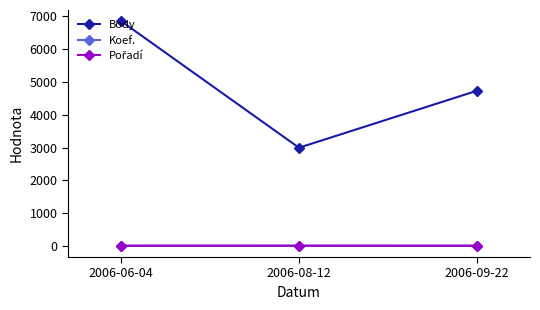

What is the difference between the highest and lowest values at 2006-06-04?

6853